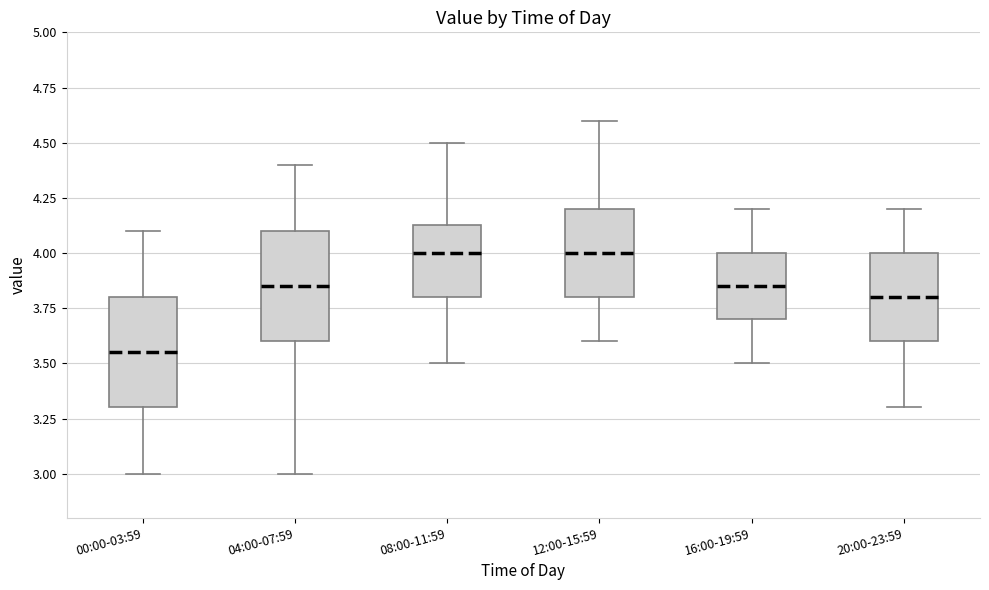

Where does the upper whisker of the box for 08:00-11:59 end on the y-axis? The values are not printed on the chart, so give them approximately, as read against the axis.

4.50